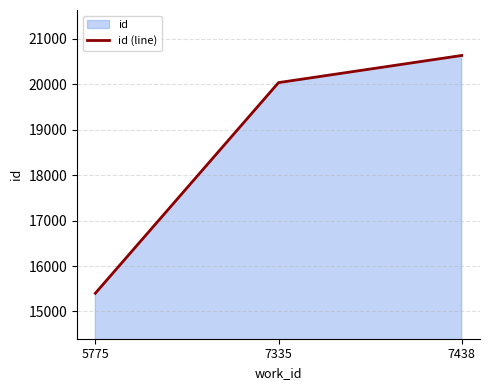

How many lines are shown in the chart?

1